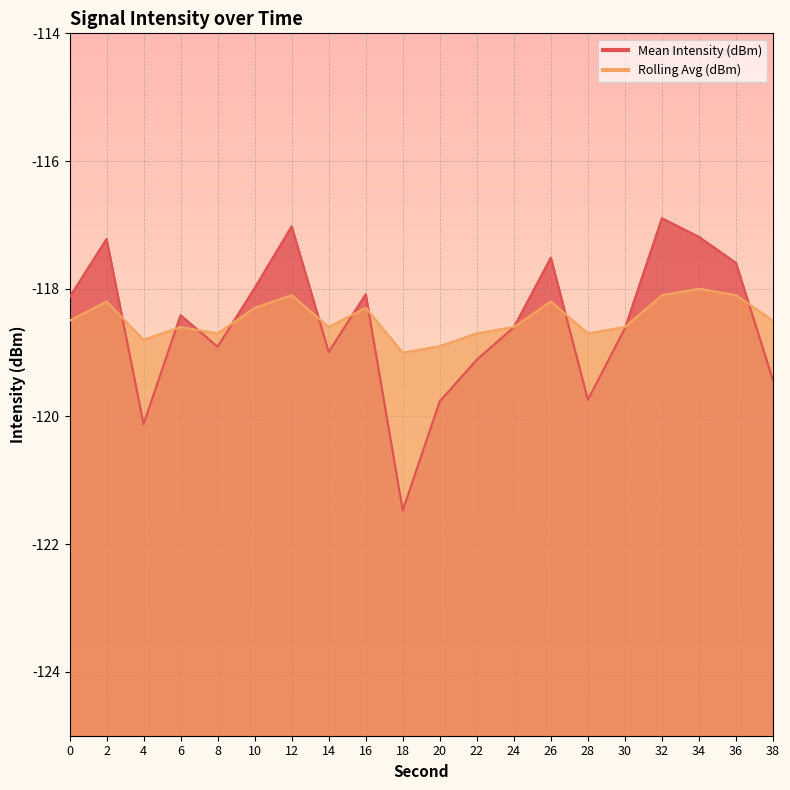

Which has a higher value, 4 or 14?

14